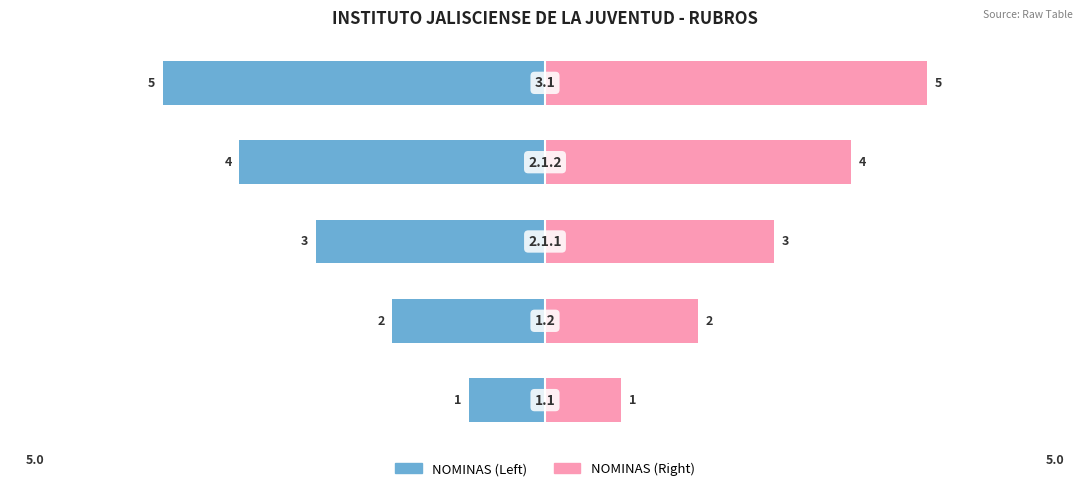

The value of NOMINAS (Left) at 4 is -3. True or false?

False